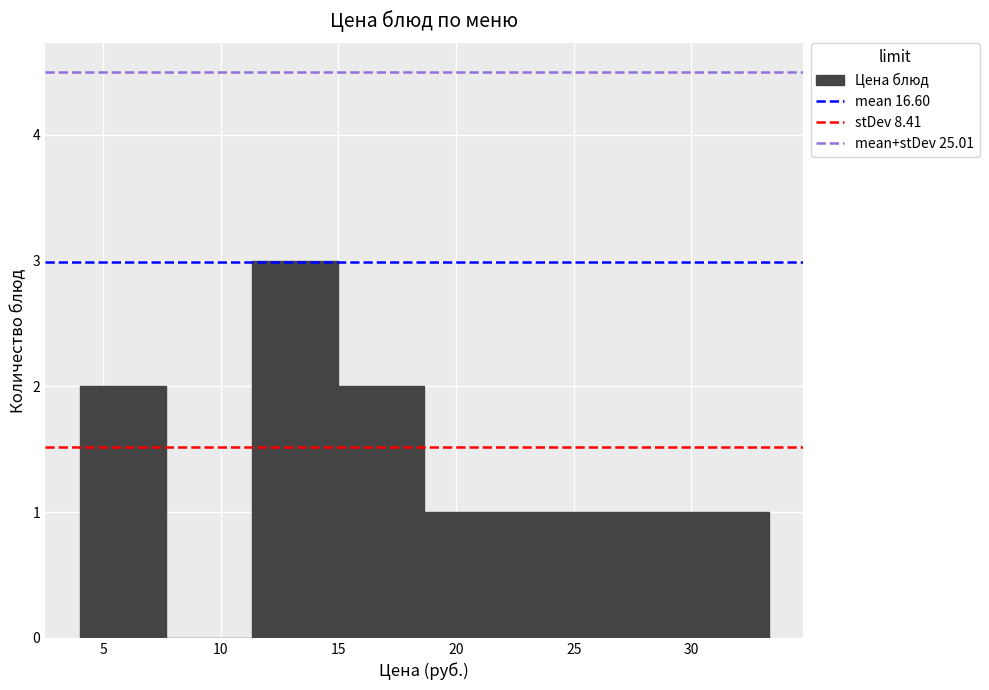

Reading left to right, list every bar in this chart as the range it spans on the x-axis followed by its height. Neither the bar edges nor the heights are printed on the chart, so give them approximately, as read against the axes.

4.0 to 7.5: 2
7.5 to 11.5: 0
11.5 to 15.0: 3
15.0 to 18.5: 2
18.5 to 22.5: 1
22.5 to 26.0: 1
26.0 to 29.5: 1
29.5 to 33.5: 1